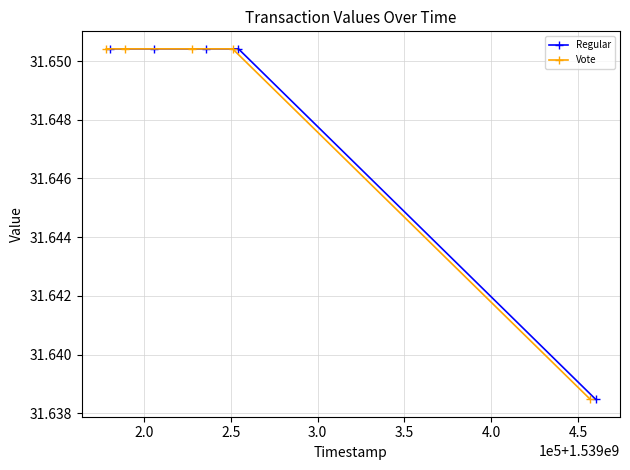

True or false: Vote and Regular intersect in this chart.

False